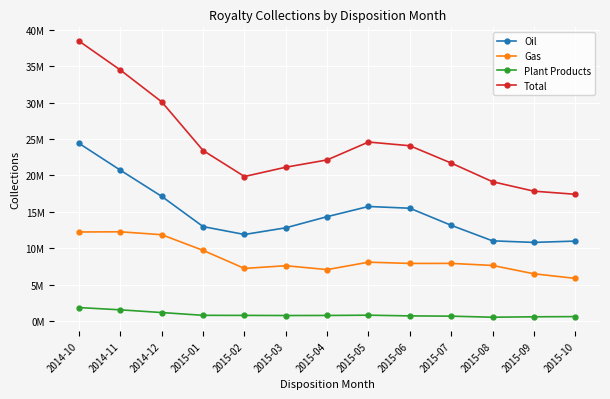

What are all the series names shown in the legend?

Oil, Gas, Plant Products, Total